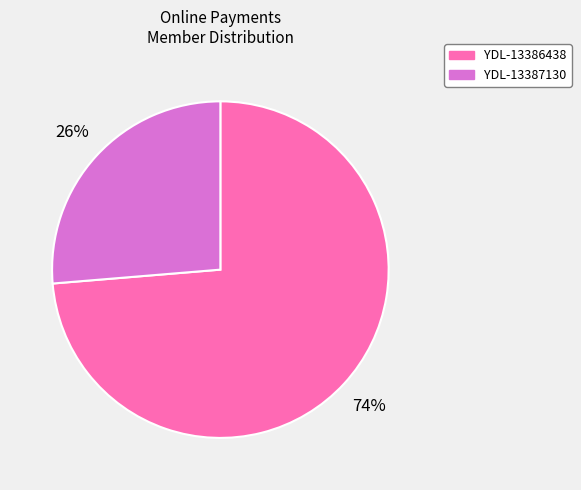

To the nearest percent, what is the average slice percentage?

50%